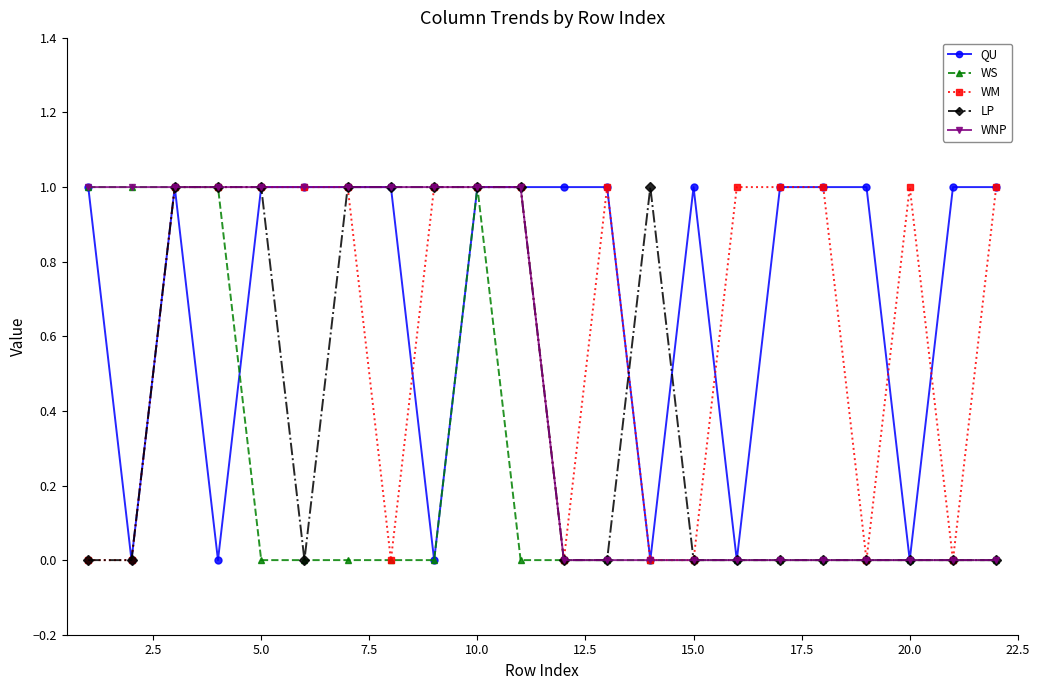

Which series has the largest total across all categories?

QU